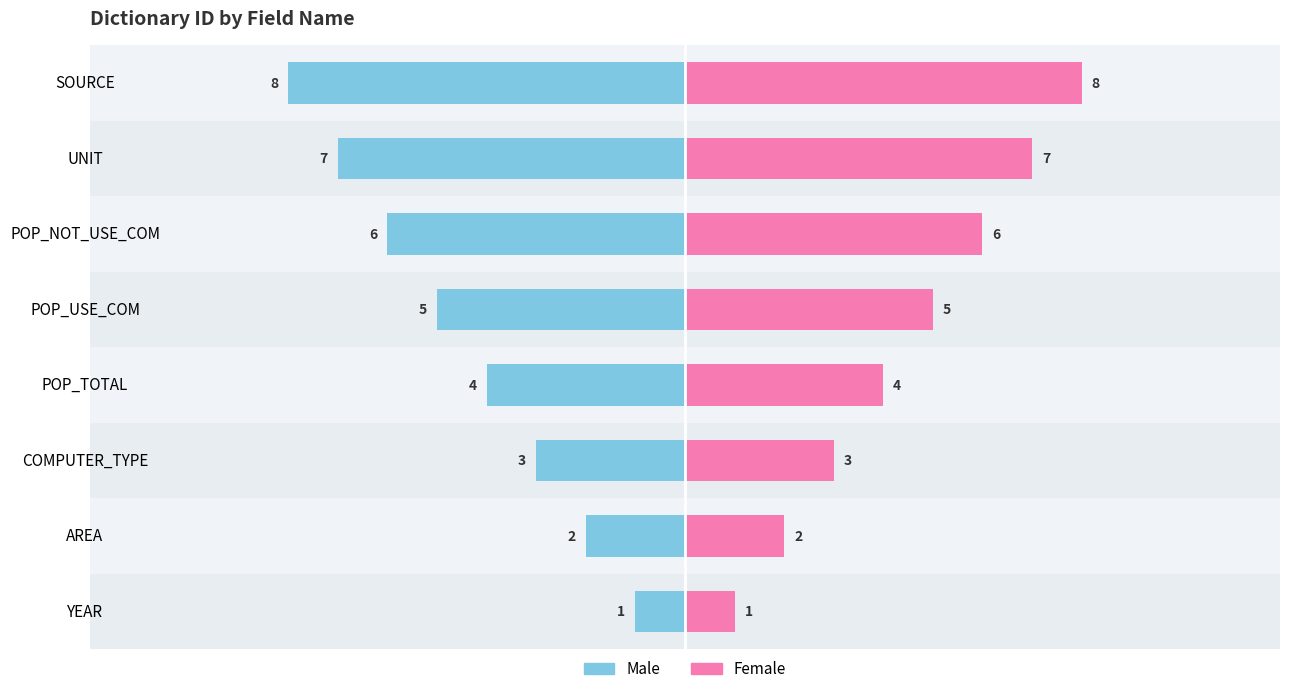

List the series in order of their overall mean, highest first.

dic_id (right), dic_id (left)